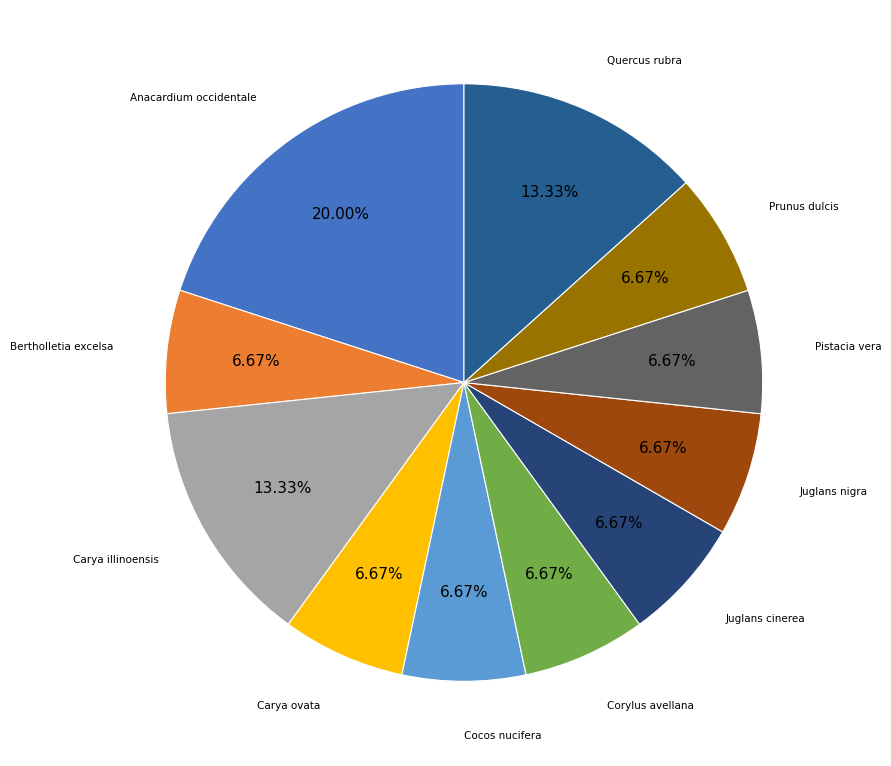

True or false: Carya illinoensis accounts for 13% of the total.

True